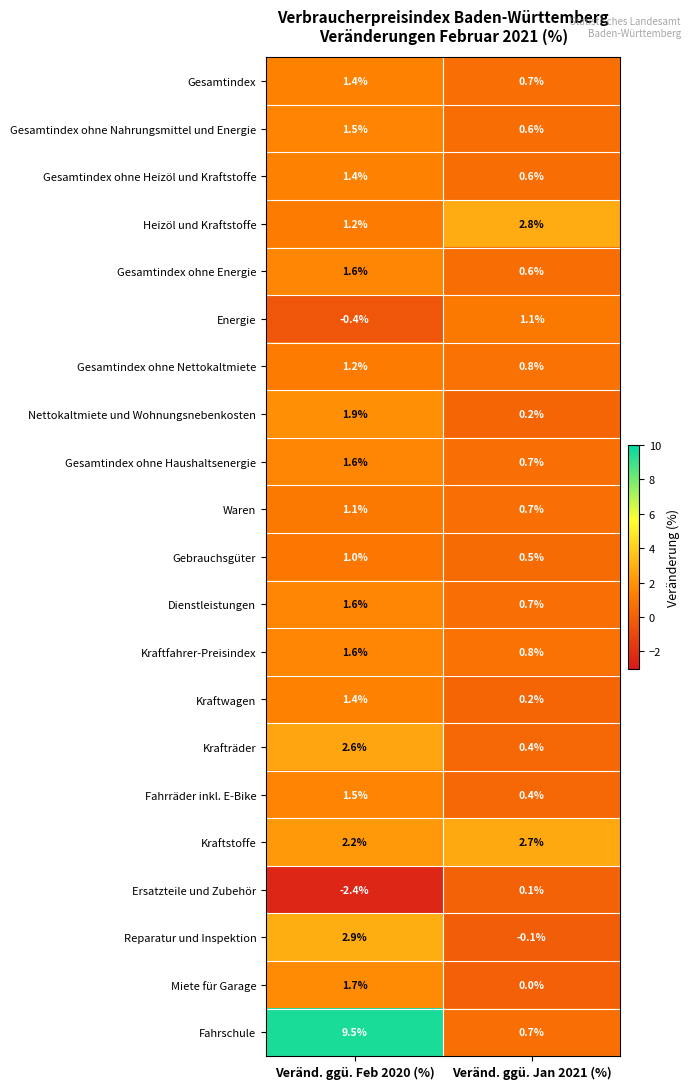

How many series are shown in this chart?

21